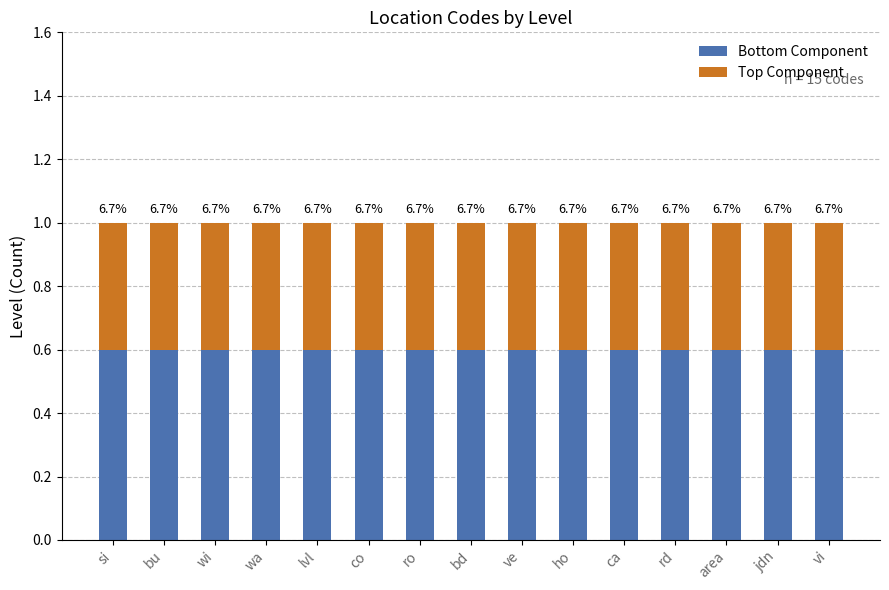

Does the chart contain any negative values?

No